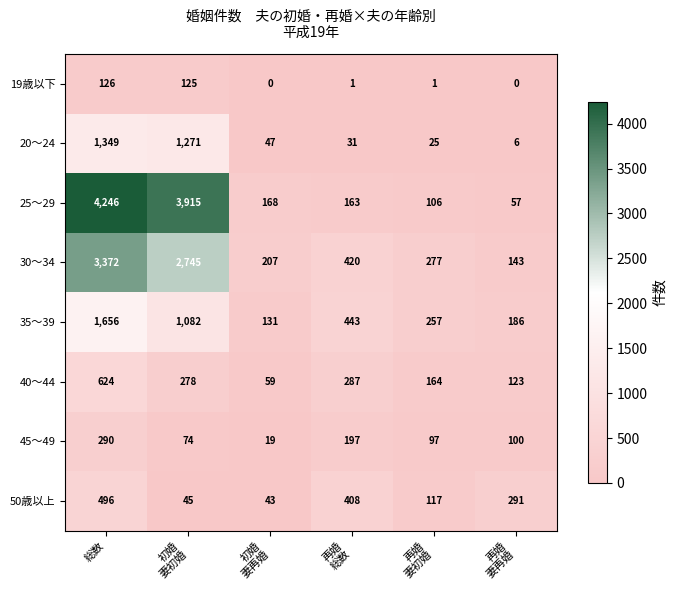

Which series has the largest range (max minus min)?

25～29